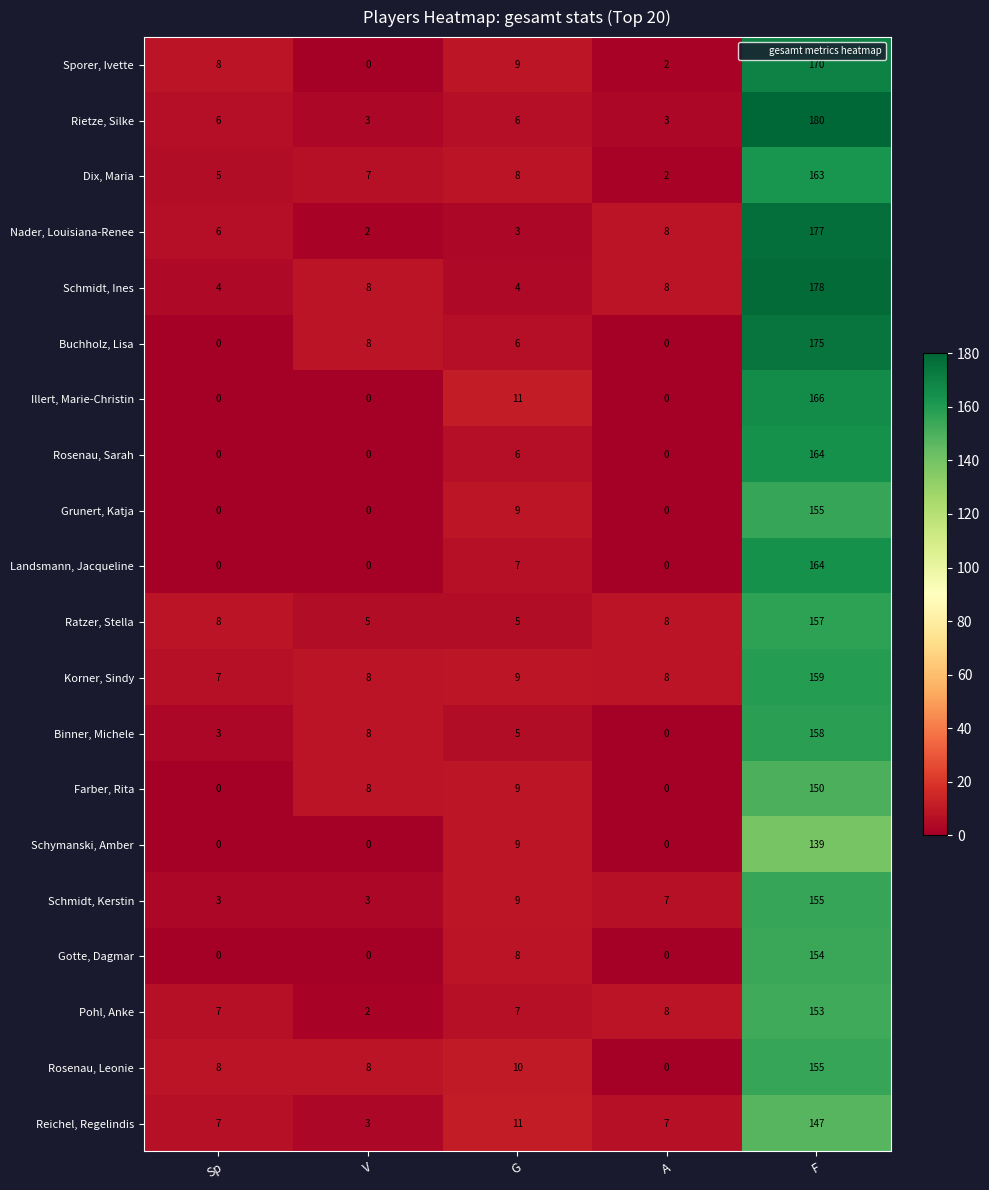

True or false: Nader, Louisiana-Renee has a value of 177 at F.

True